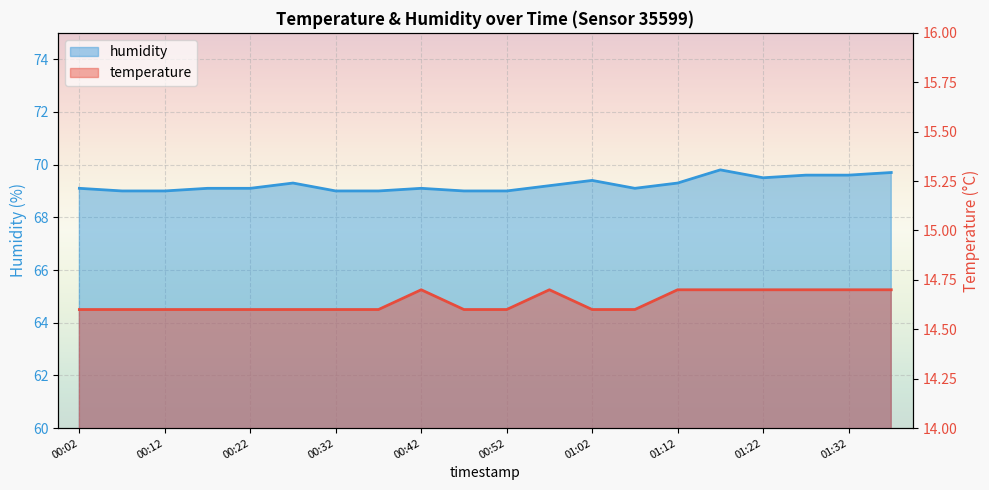

What is the label of the 6th point from the right?

01:12